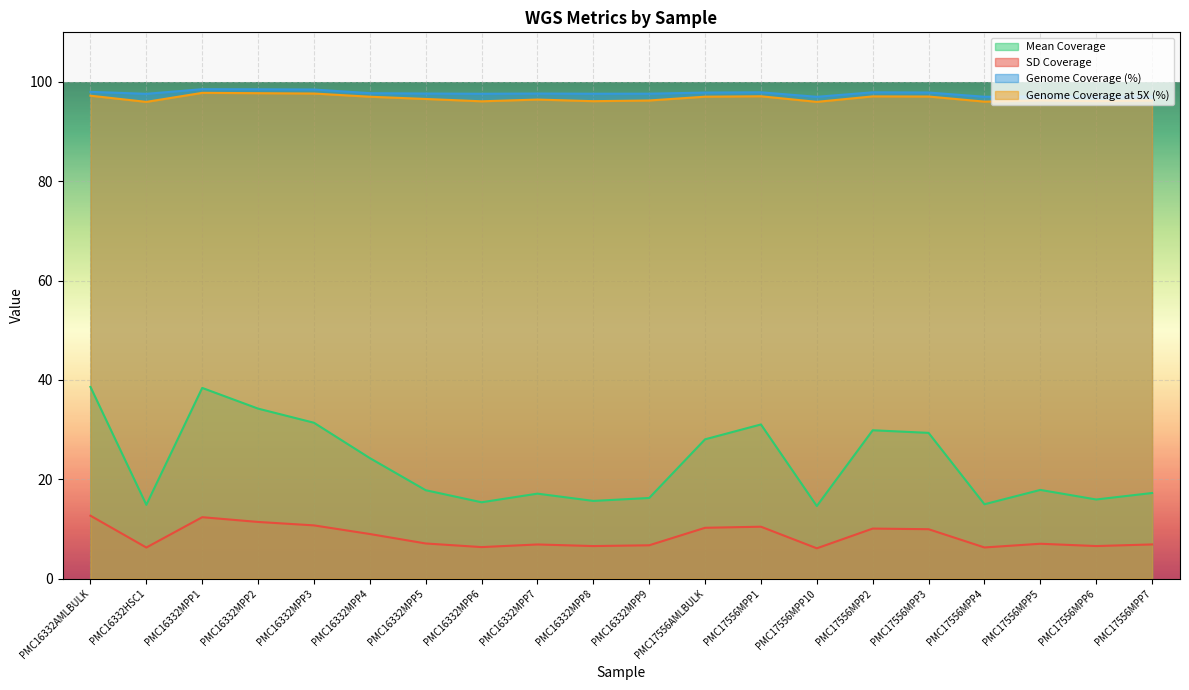

At which category is the sum across all series the highest?

PMC16332MPP1